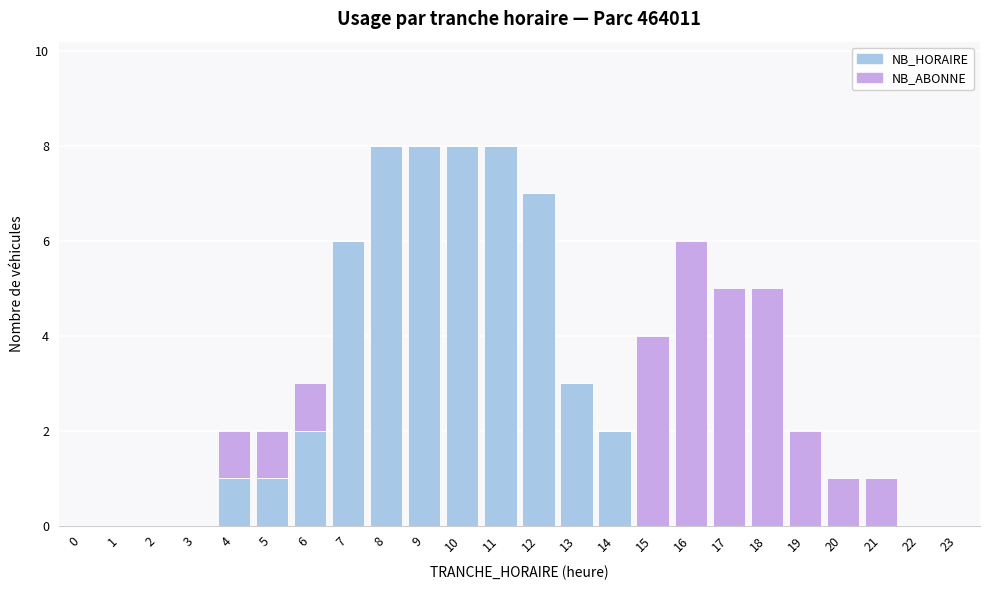

What is the maximum value for NB_HORAIRE?

8